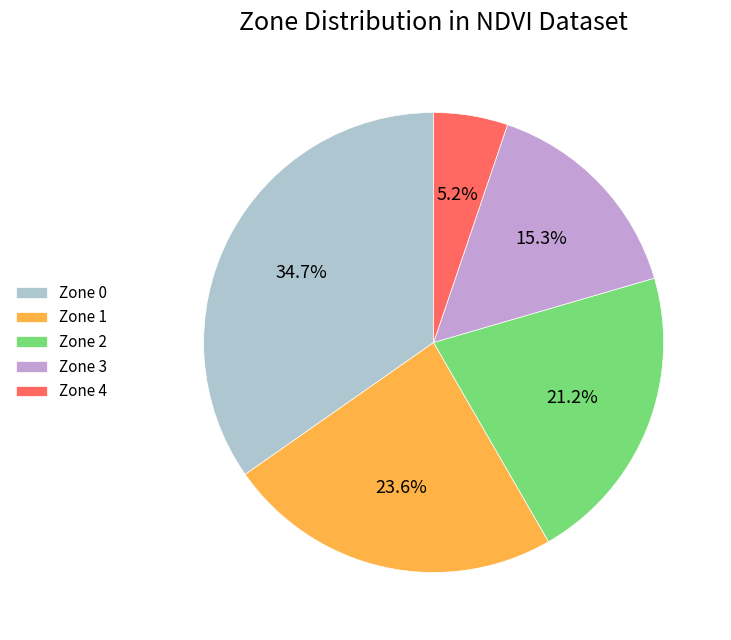

To the nearest percent, what portion does Zone 1 represent?

24%